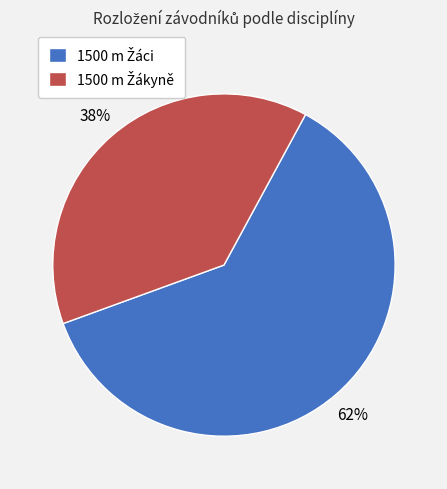

To the nearest percent, what is the average slice percentage?

50%